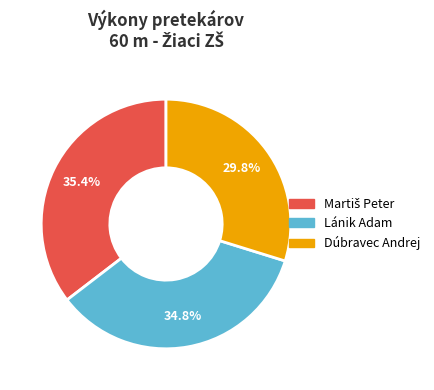

Is there any slice that represents more than half of the pie?

No